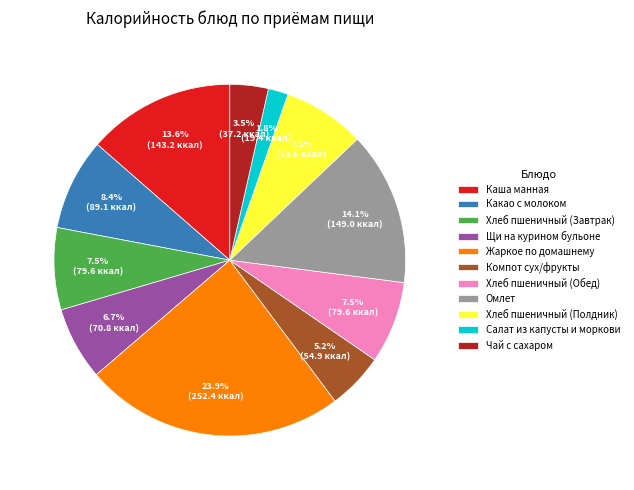

What is the ratio of the value at Чай с сахаром to the value at Жаркое по домашнему?

0.1